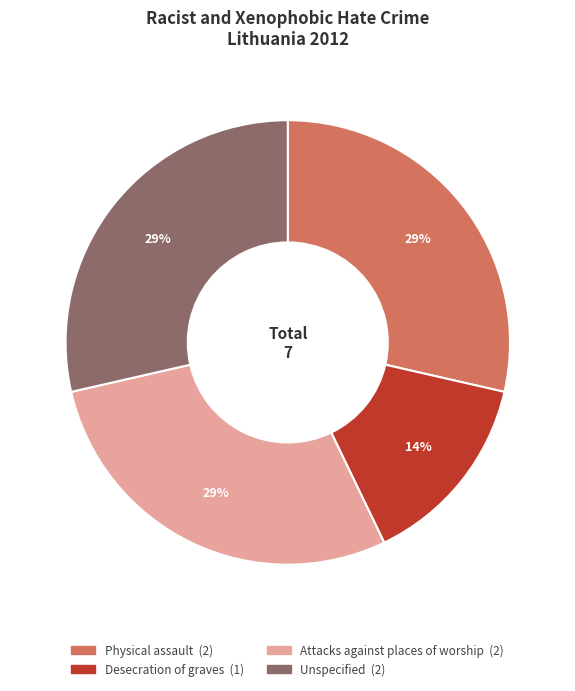

To the nearest percent, what is the average slice percentage?

25%